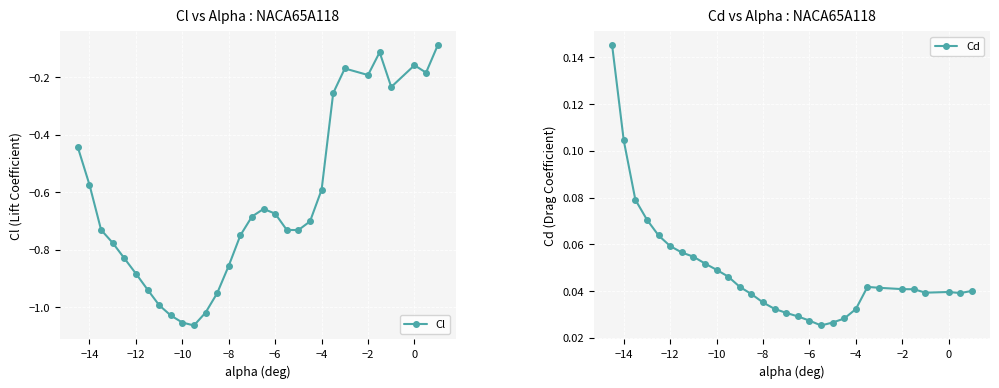

How many interior local valleys does the Cl series have?

5